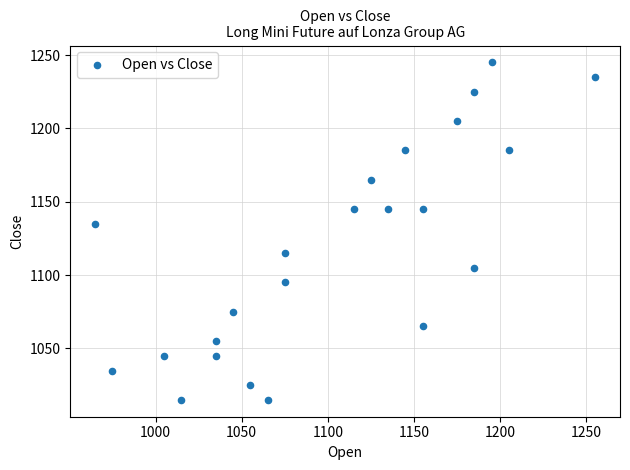

What Y value in the scatter plot is closest to 1130?

1135